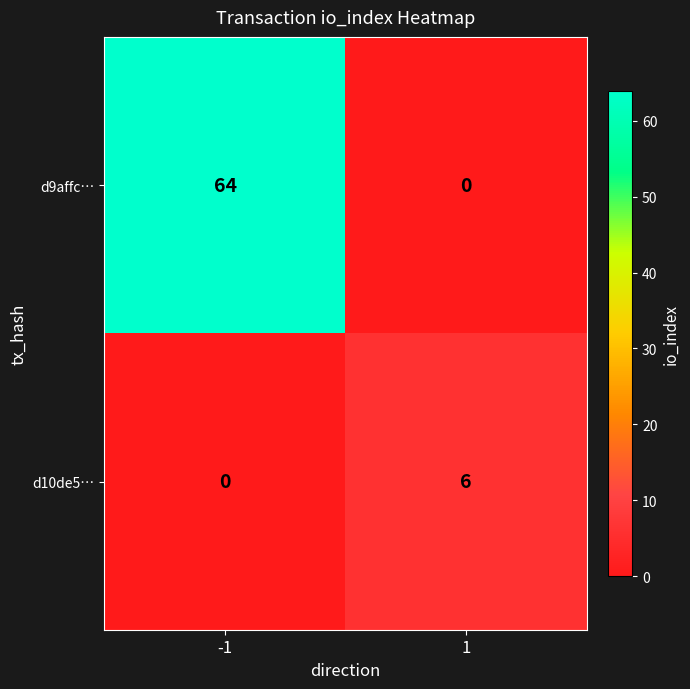

What is the spread (max minus min) of values at -1?

64